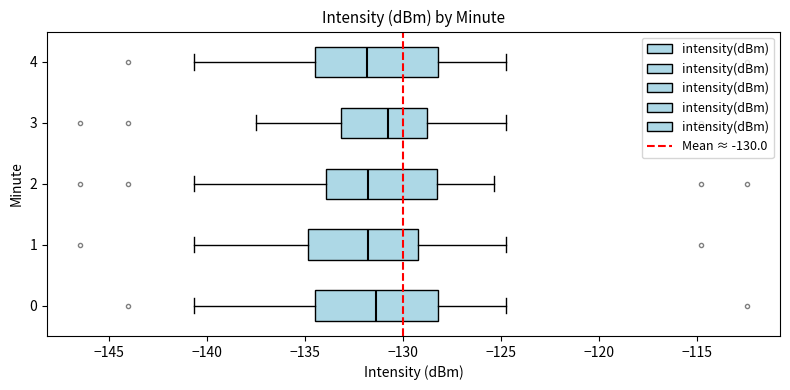

Reading bottom to top, read every box against the x-axis: the position of its median line, the range the box covers, and the ends of its whiskers. The values are not printed on the chart, so give them approximately, as read against the axis.

0: median -131.5, box -134.5 to -128.0, whiskers -140.5 to -124.5
1: median -132.0, box -135.0 to -129.0, whiskers -140.5 to -124.5
2: median -132.0, box -134.0 to -128.5, whiskers -140.5 to -125.5
3: median -131.0, box -133.0 to -129.0, whiskers -137.5 to -124.5
4: median -132.0, box -134.5 to -128.0, whiskers -140.5 to -124.5